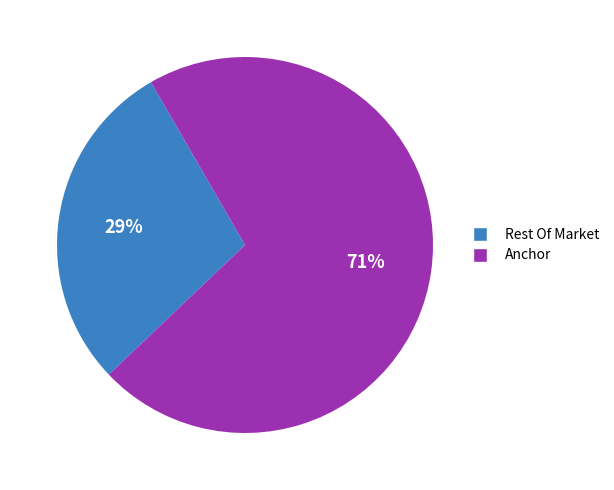

Is there any slice that represents more than half of the pie?

Yes